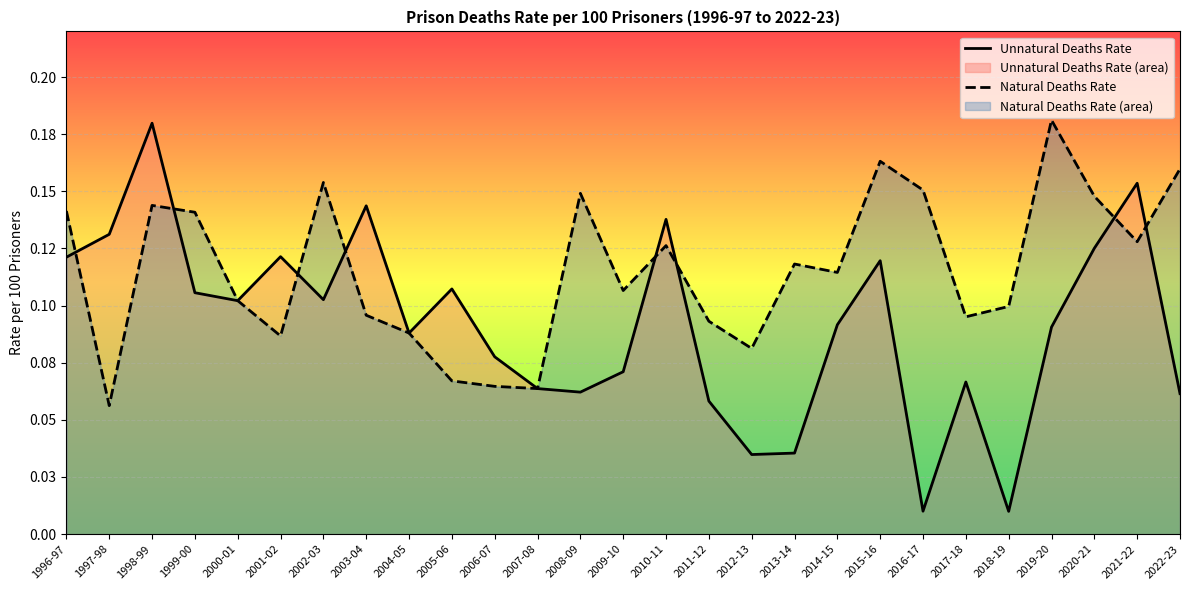

True or false: Unnatural Deaths Rate has more than 2 points higher than both neighbors.

True